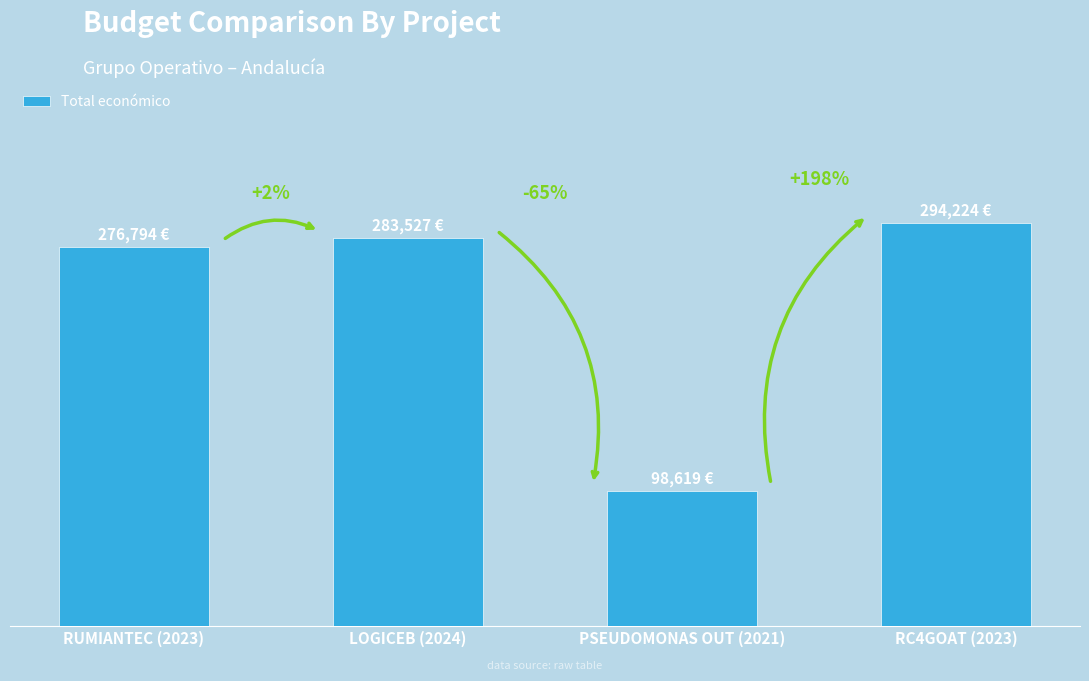

Is it true that the value at PSEUDOMONAS OUT (2021) is 159376?

False